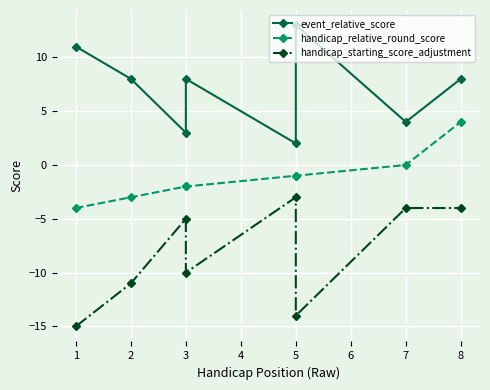

What is the minimum value shown in the chart?

-15